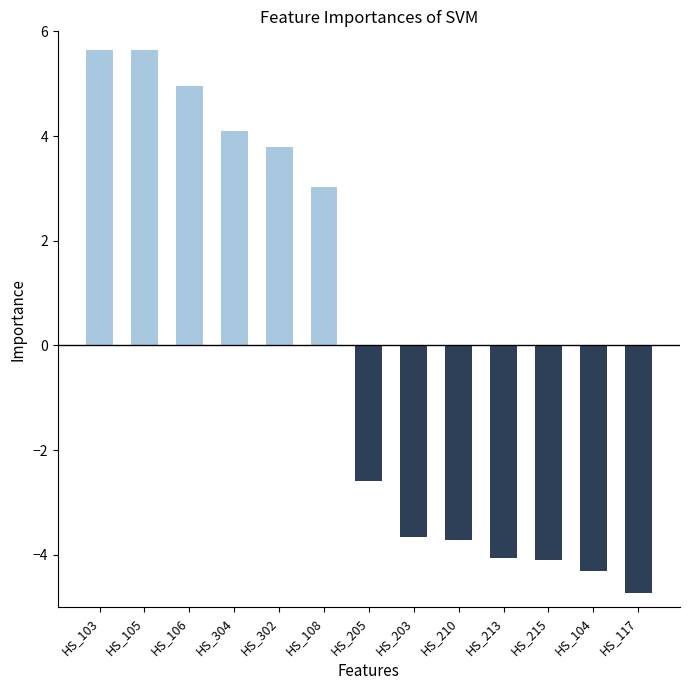

What is the greatest value displayed?

5.6